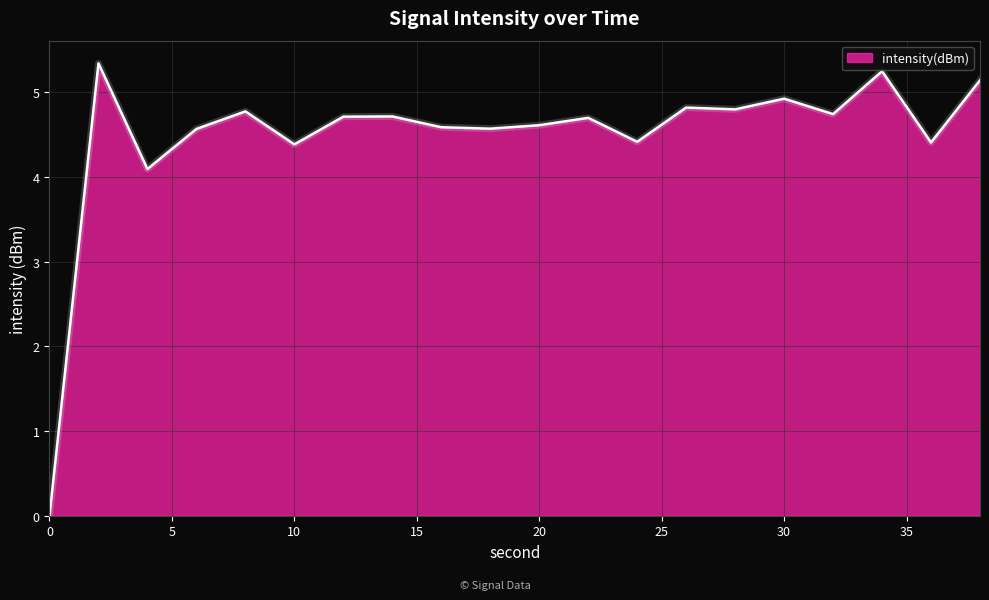

Count the number of categories in the chart.

20